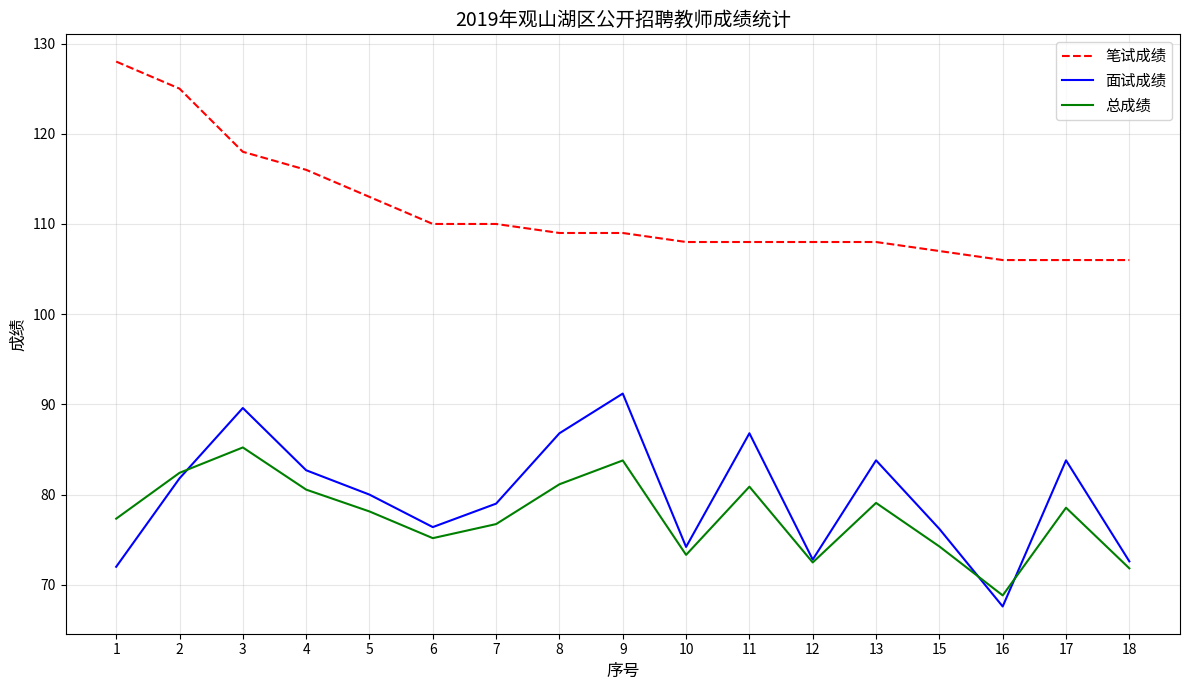

What is the approximate value of 面试成绩 at 12?

72.8